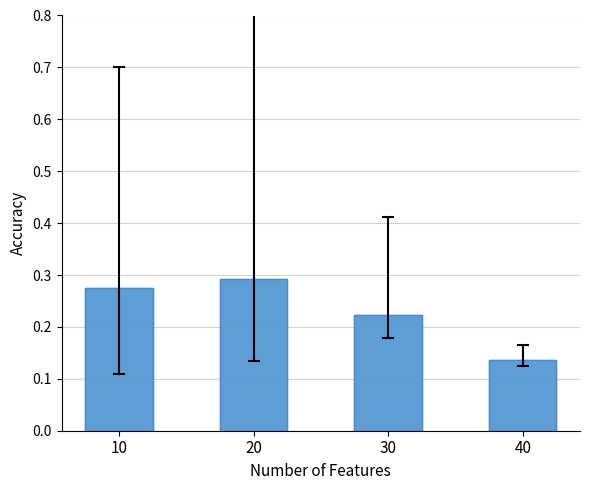

True or false: the data shows 0.3 at 20.

True